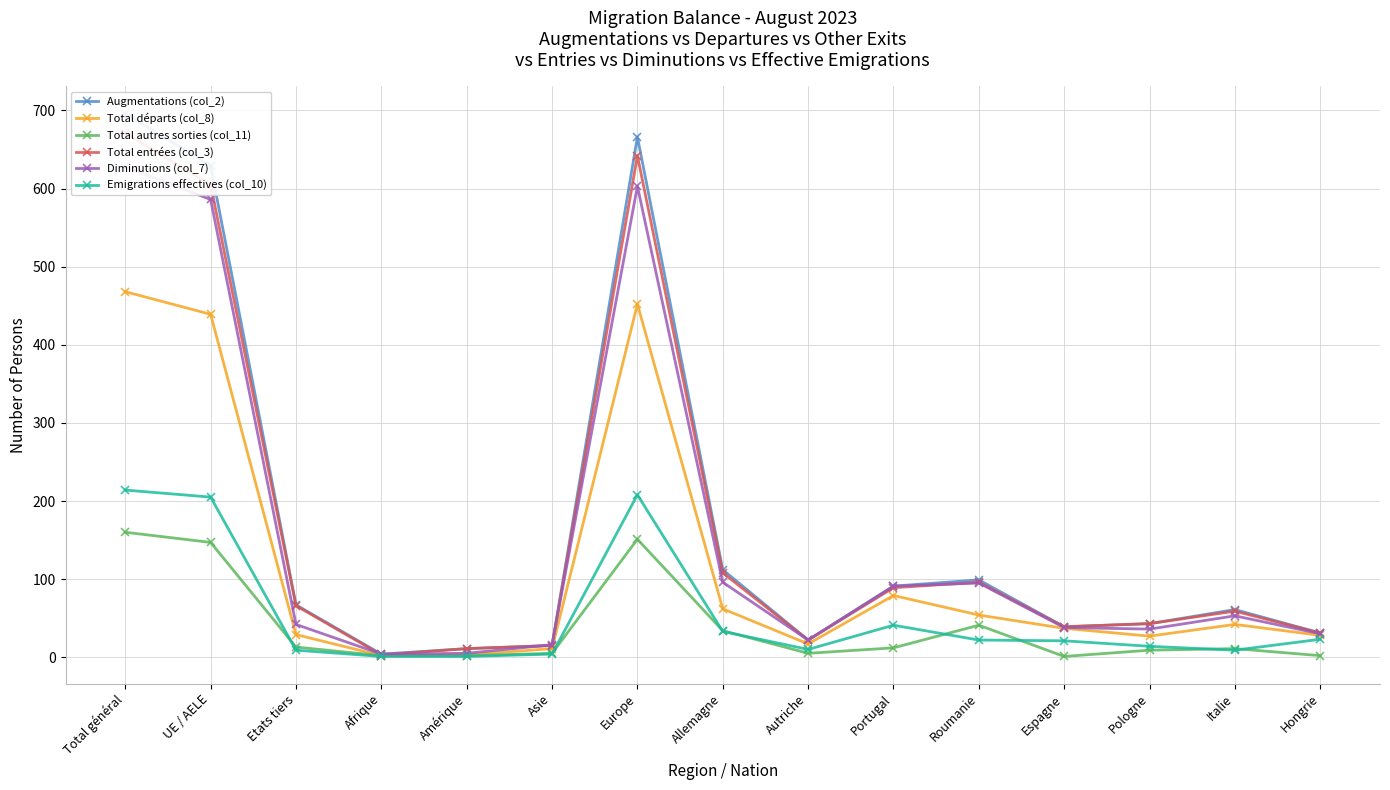

What is the sum of all Augmentations (col_2) values?

2586